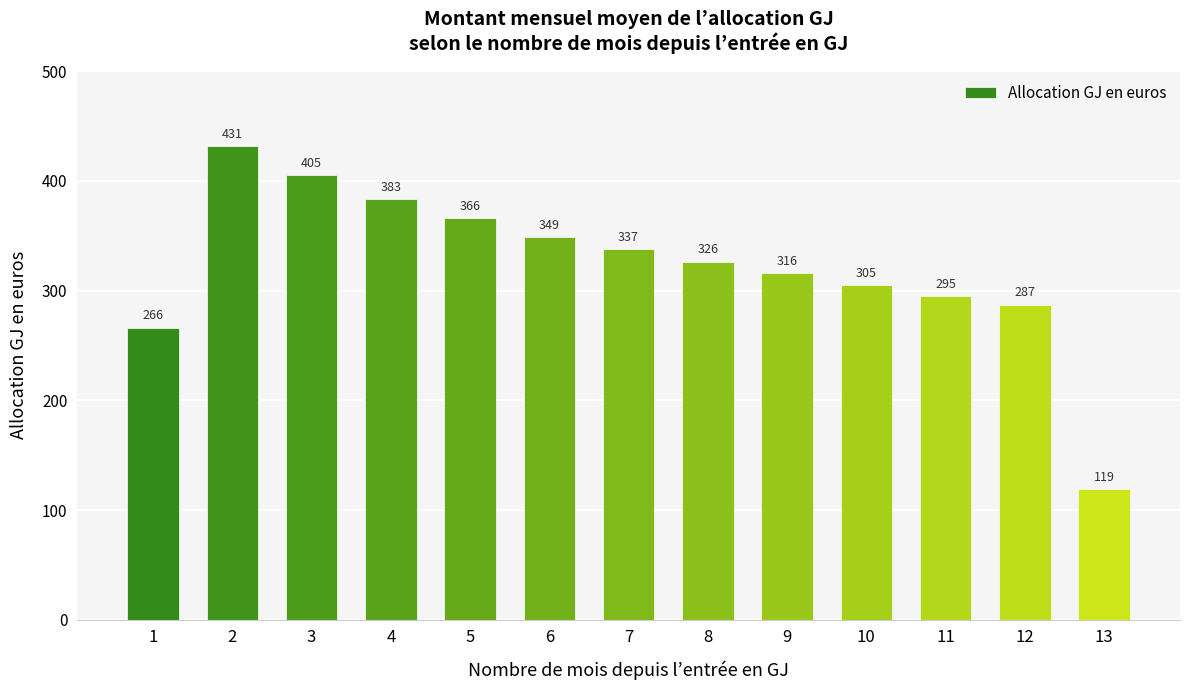

True or false: the data shows 348.7 at 6.

True